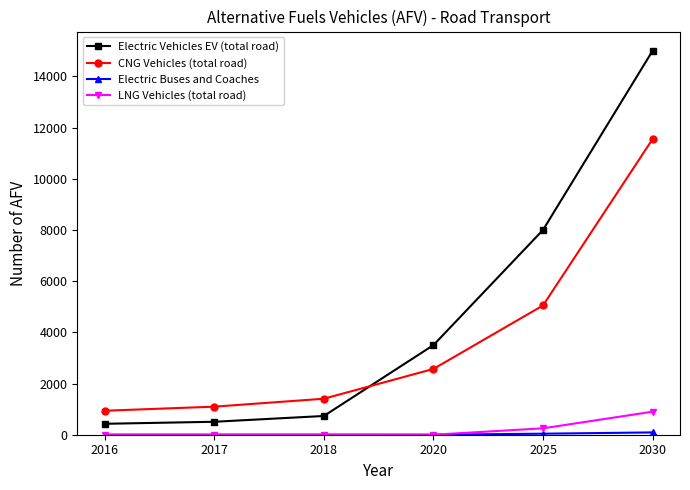

Is the value of LNG Vehicles (total road) at 2016 greater than the value of CNG Vehicles (total road) at 2025?

No